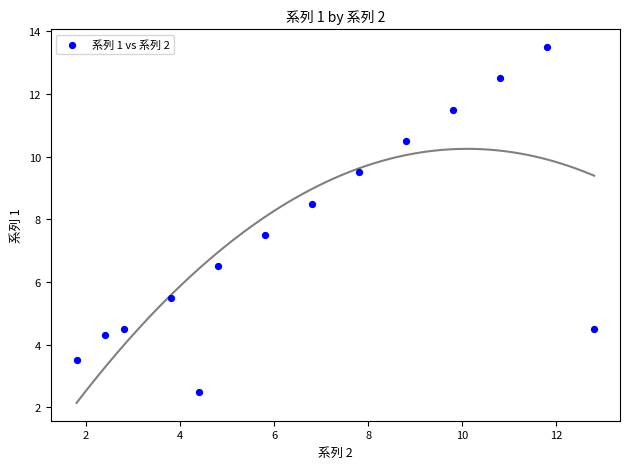

What is the range of X values (max minus min)?

11.0